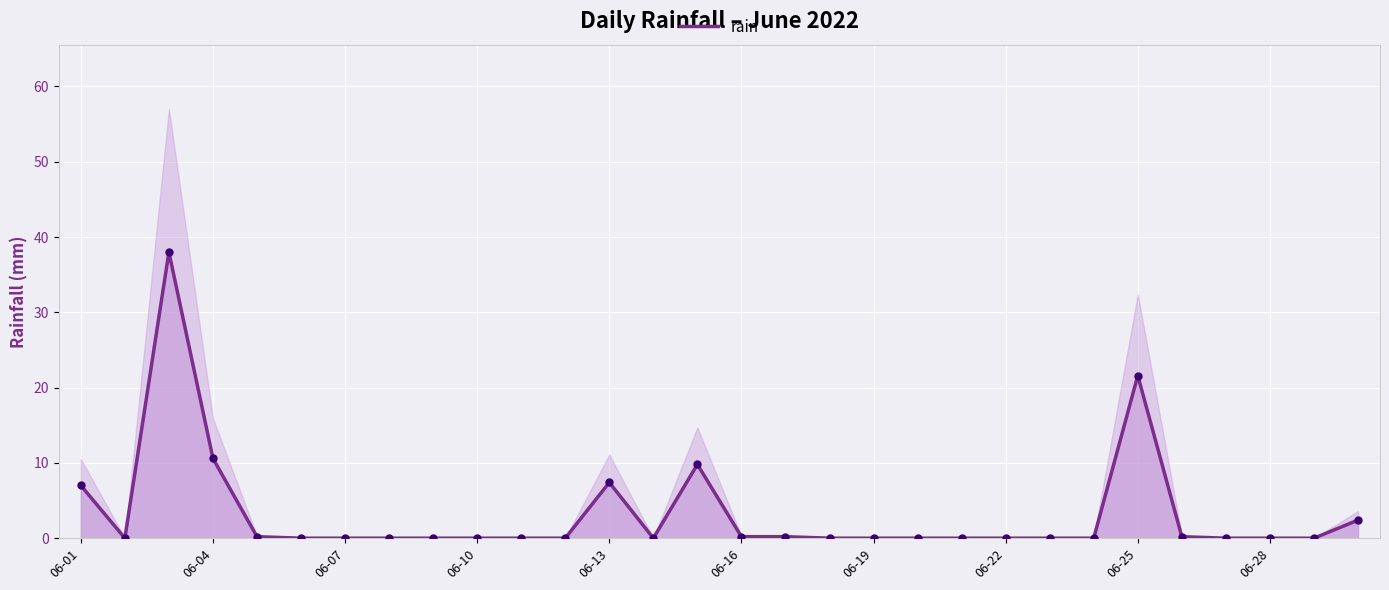

What is the maximum value for rain?

38.0